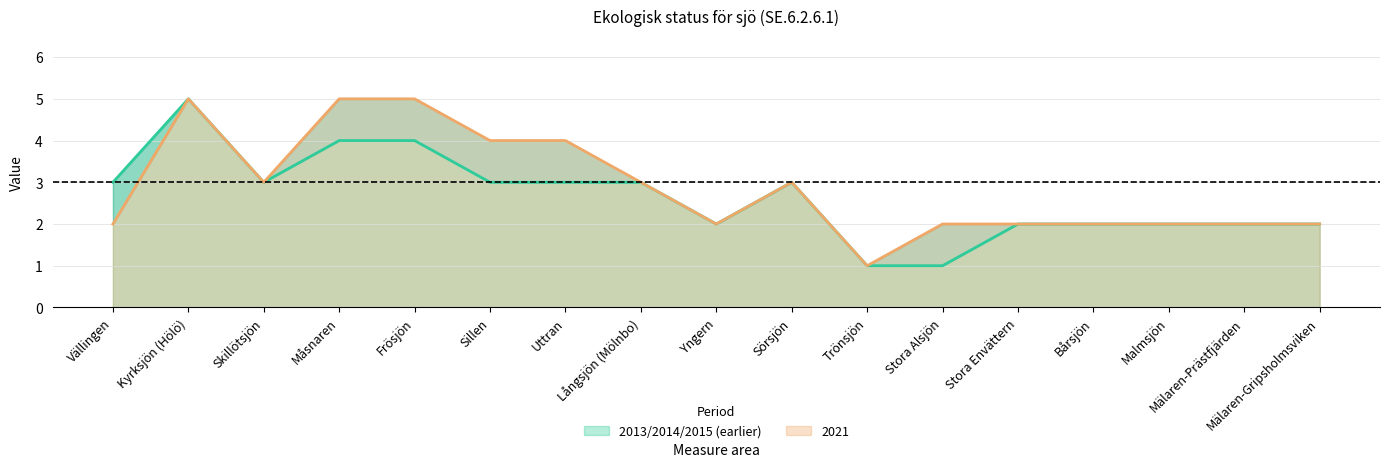

True or false: 2021 has more than 0 interior local peaks.

True